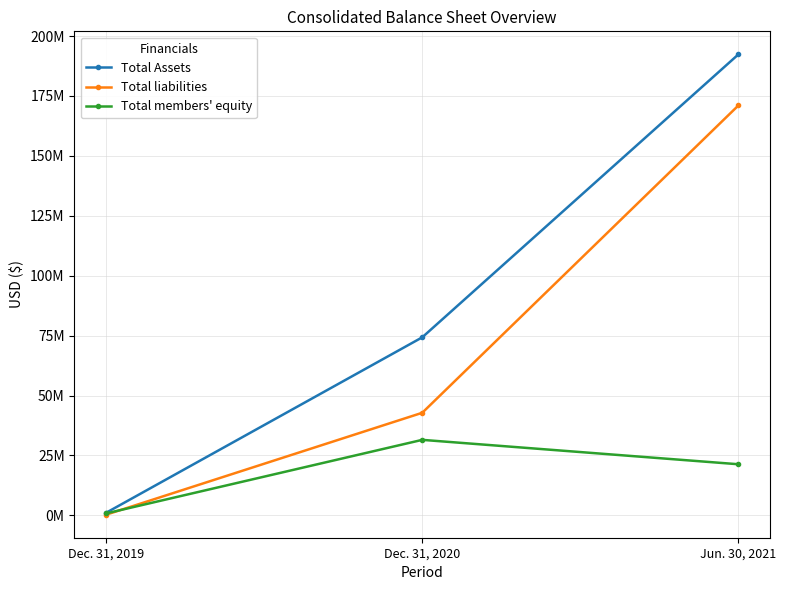

What is the difference between the highest and lowest values at Dec. 31, 2019?

786670